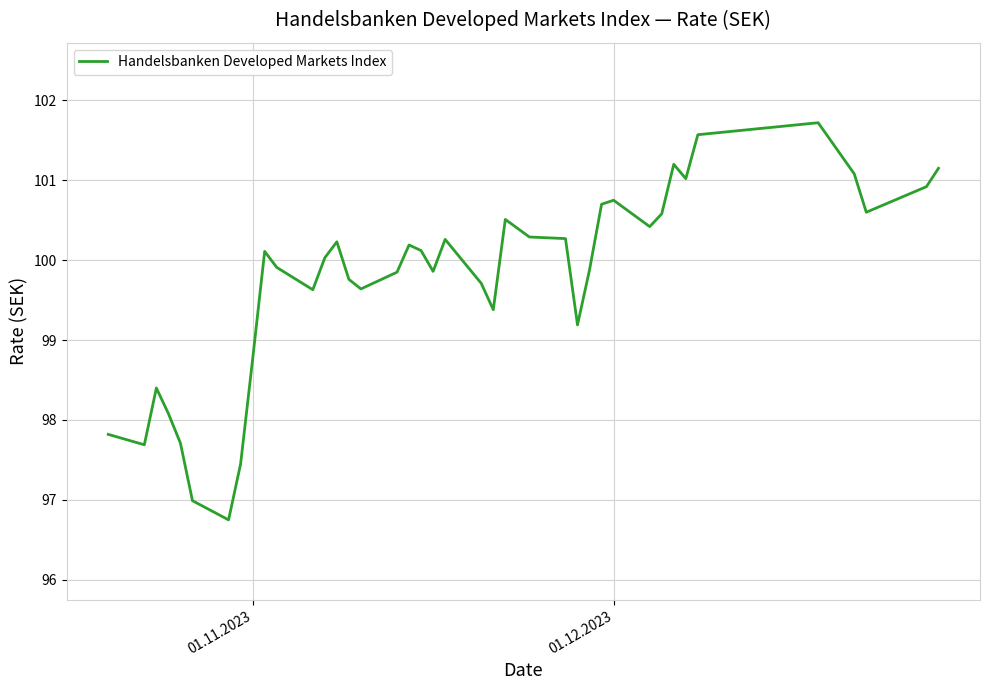

What is the maximum value shown in the chart?

101.7